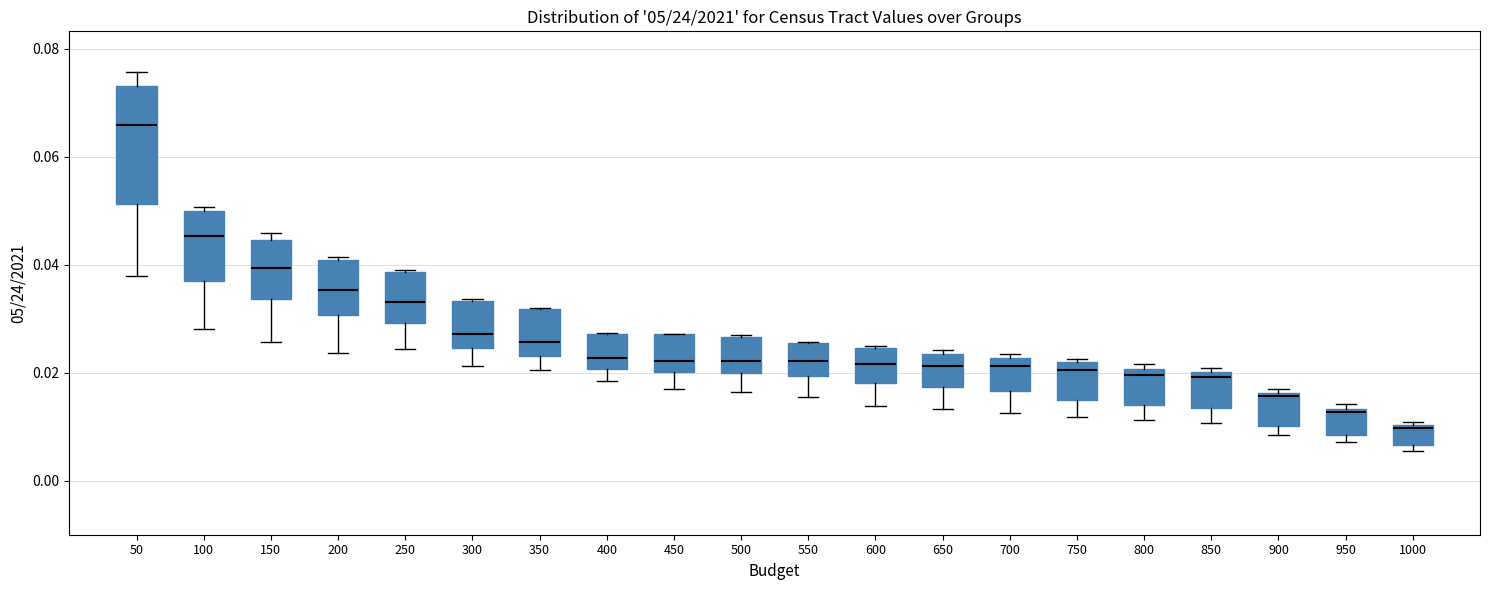

Comparing the boxes themselves (not the whiskers), which one is the tallest?

50